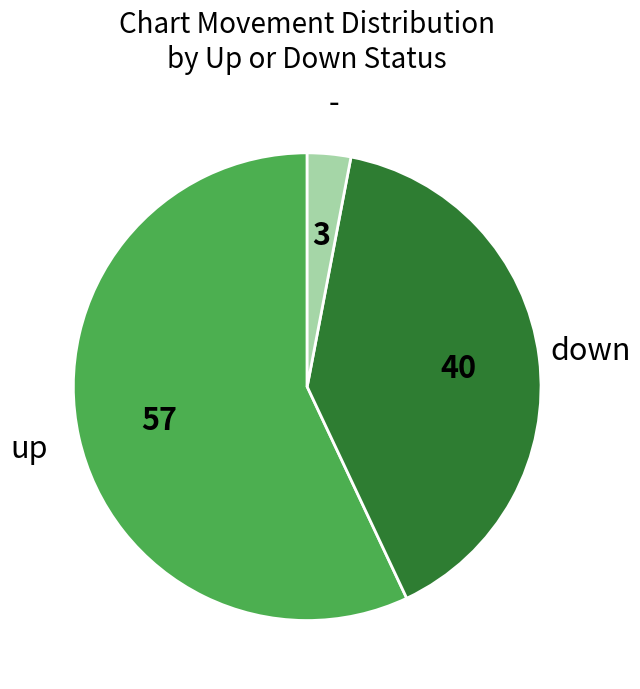

Which category has the biggest portion of the pie?

up